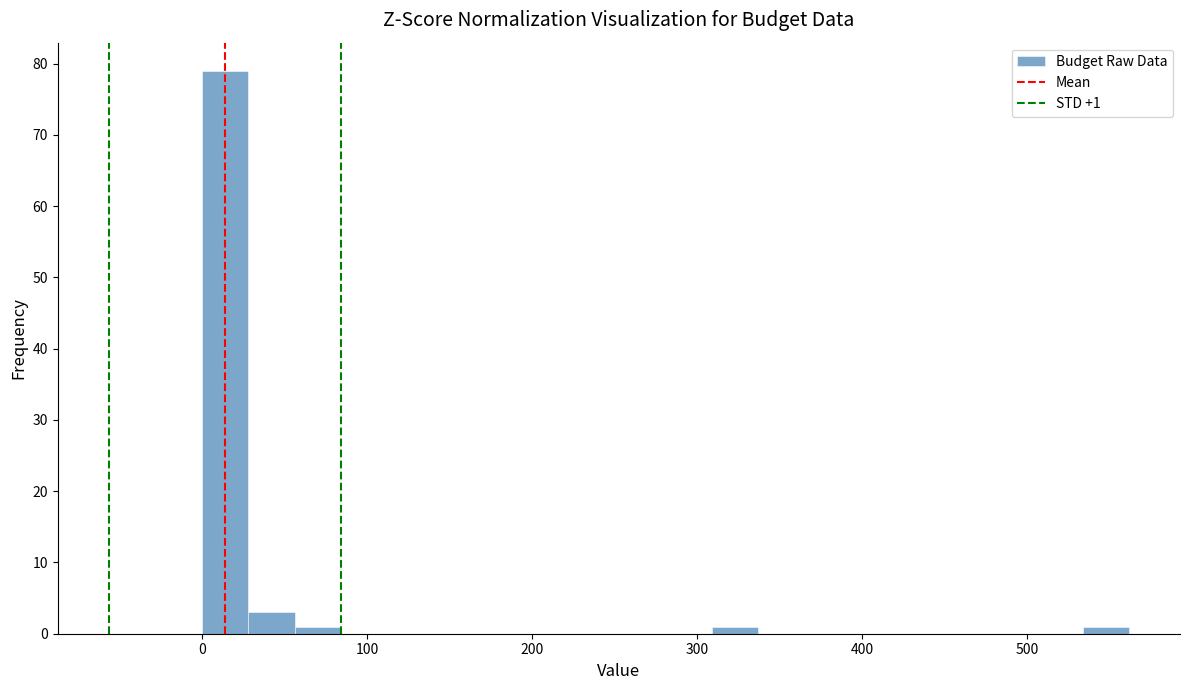

Read against the x-axis, roughly where is the centre of the tallest bar?

10